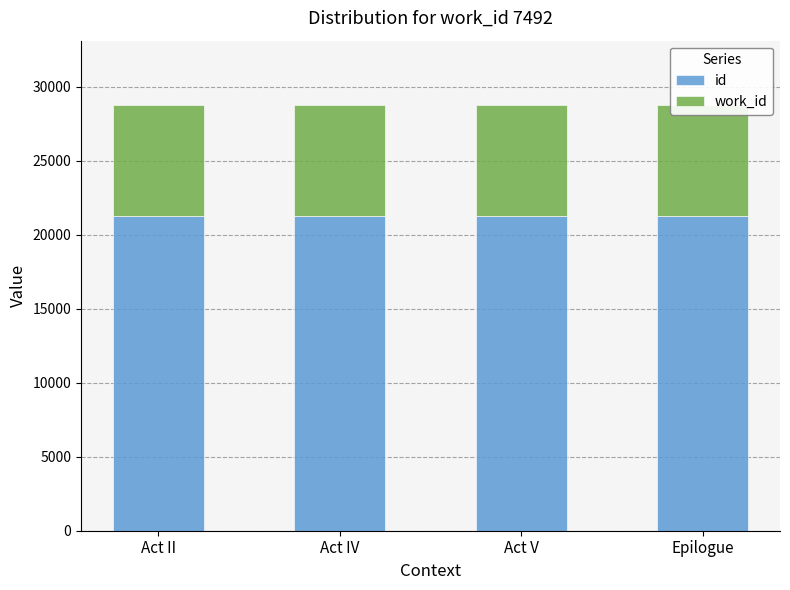

Between Act IV and Epilogue, which is larger?

Epilogue